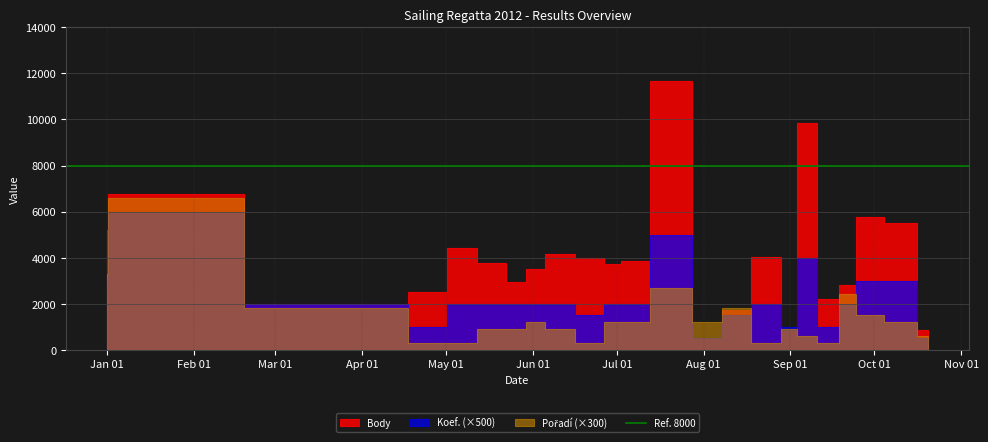

How many values in the Koef. series are below 4?

7